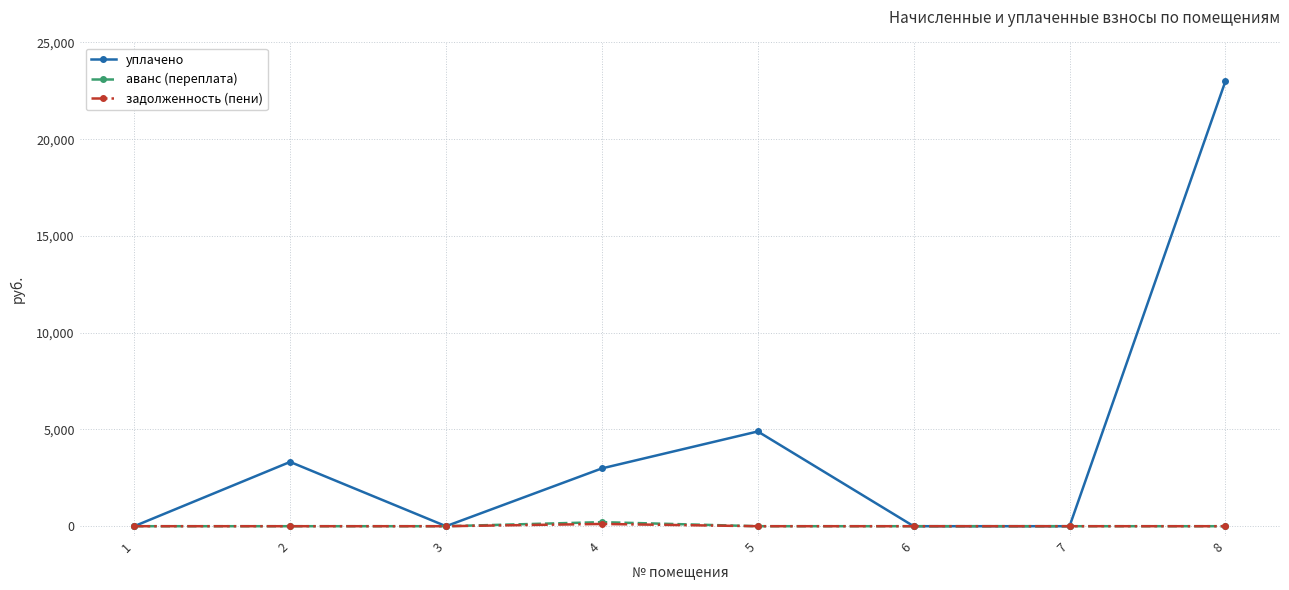

Which series has the widest spread of values?

уплачено